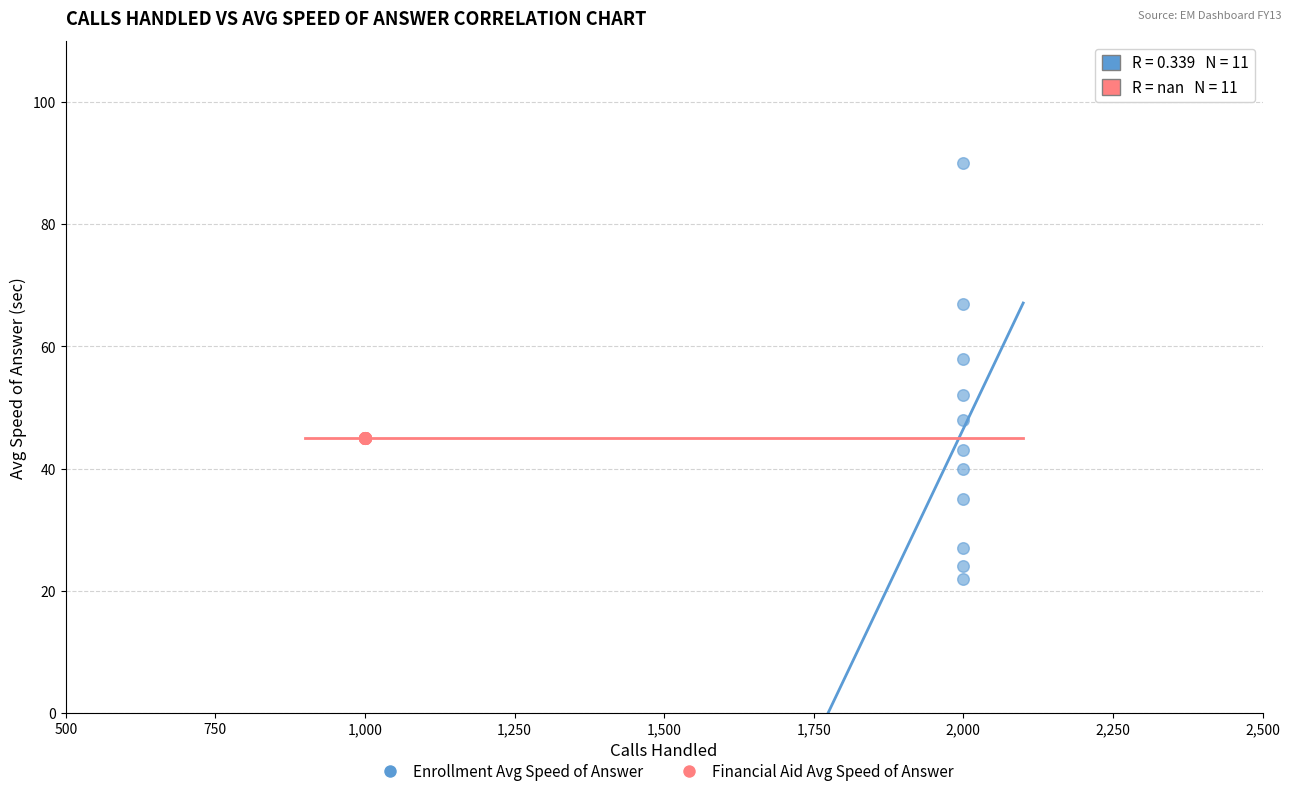

Which series contains the highest Y value?

Enrollment Avg Speed of Answer